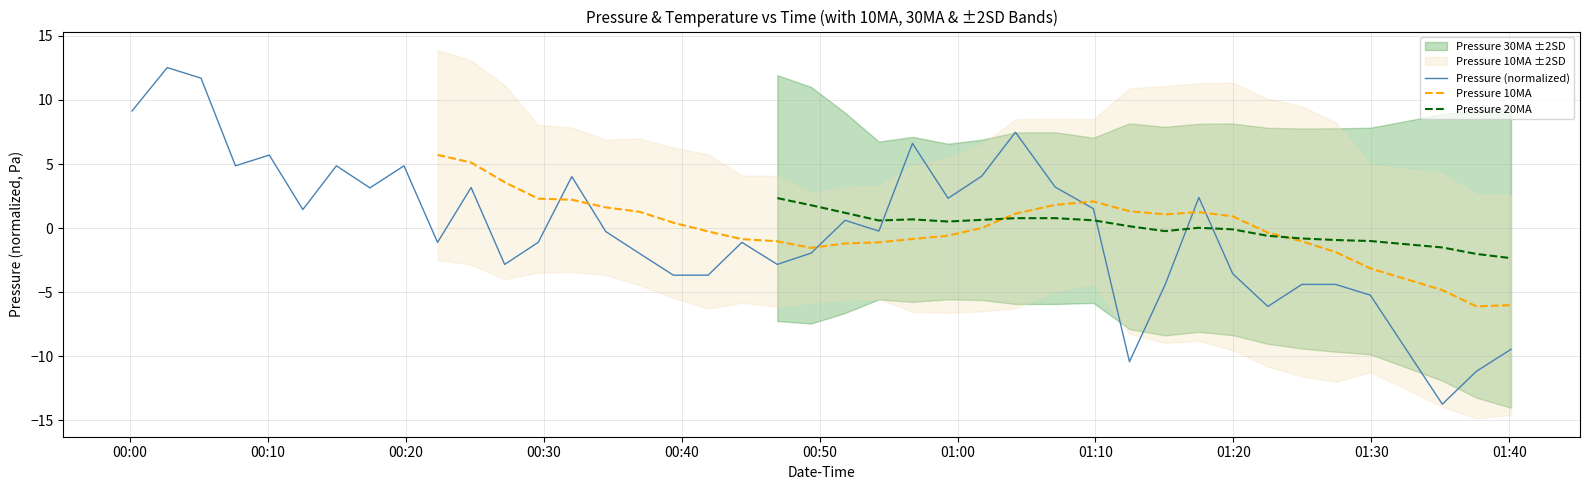

What is the highest value of the Pressure (normalized) series?

12.5